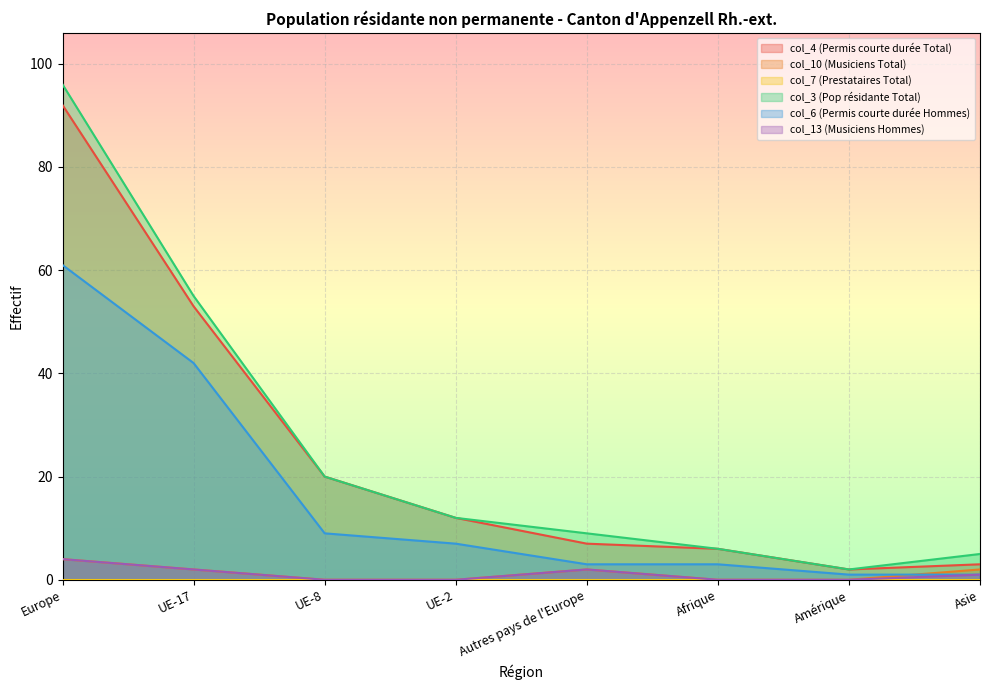

How many intersections are there between col_10 (Musiciens Total) and col_6 (Permis courte durée Hommes)?

1